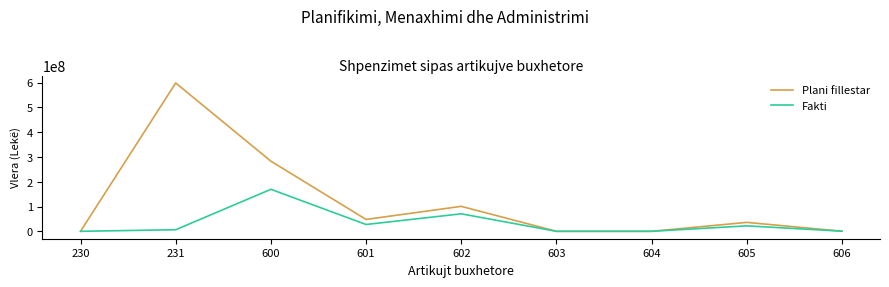

True or false: Plani fillestar has a value of 1034700387 at 231.

False